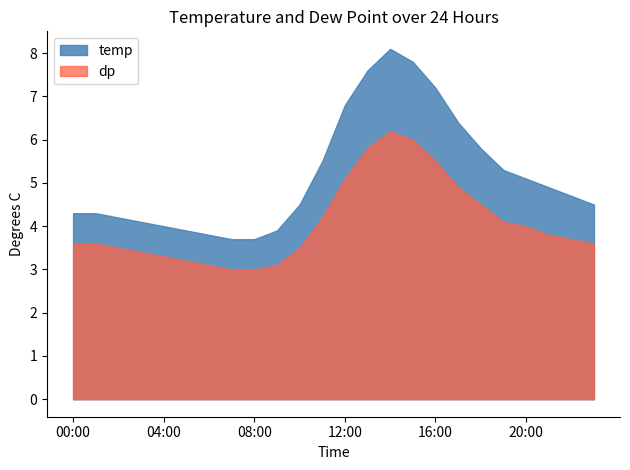

True or false: temp and dp cross at least once.

False